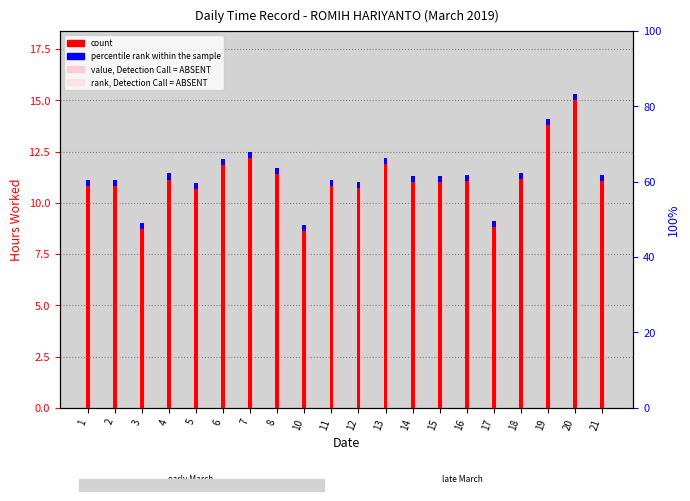

How many categories are shown in the chart?

20